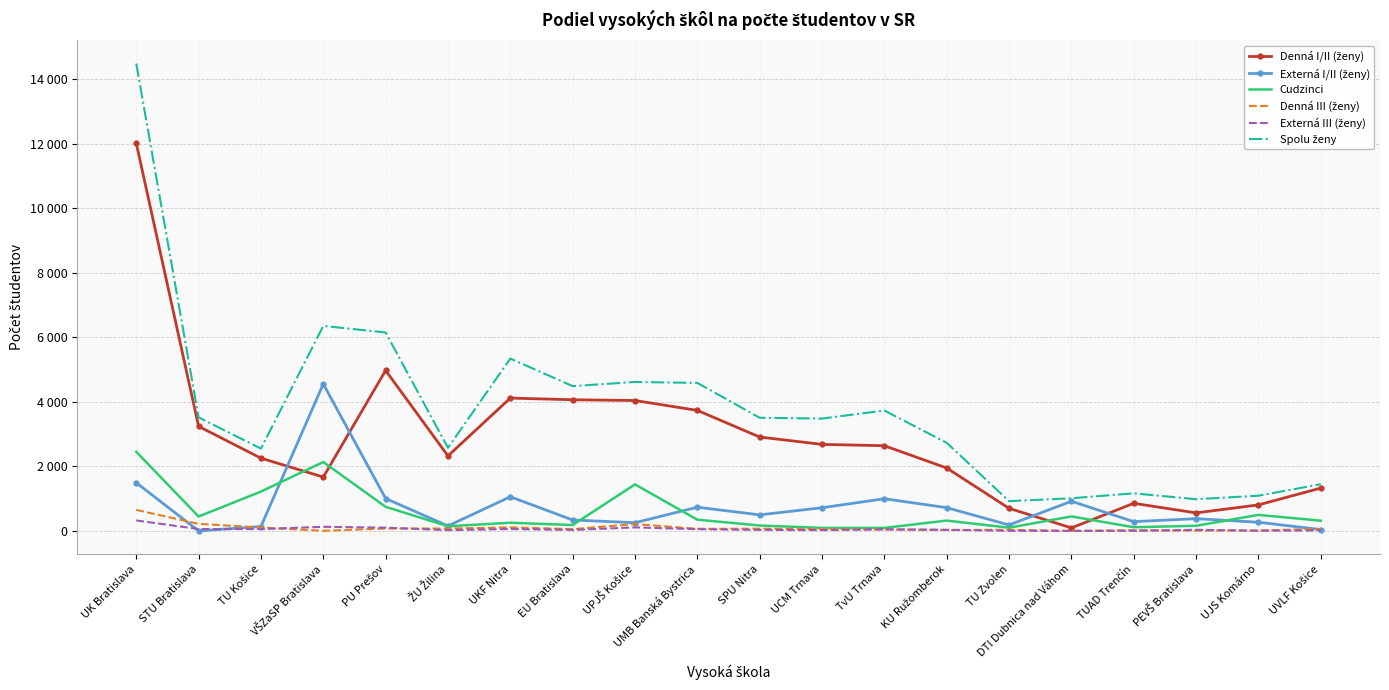

At how many categories does at least one series exceed 6220?

2